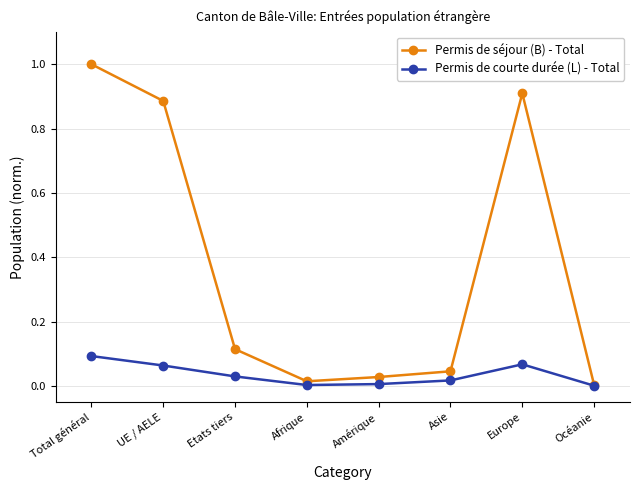

Which series has the widest spread of values?

Permis de séjour (B) - Total